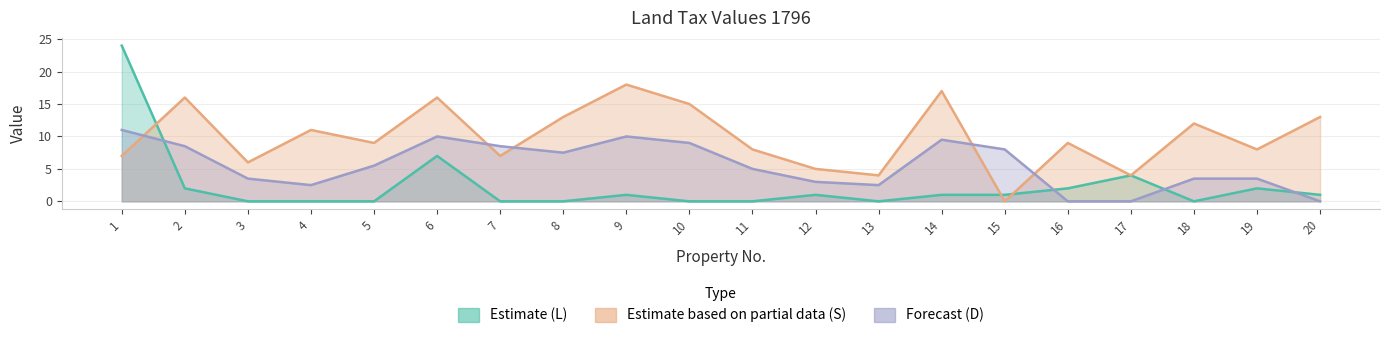

True or false: Estimate (L) has more than 1 points higher than both neighbors.

True